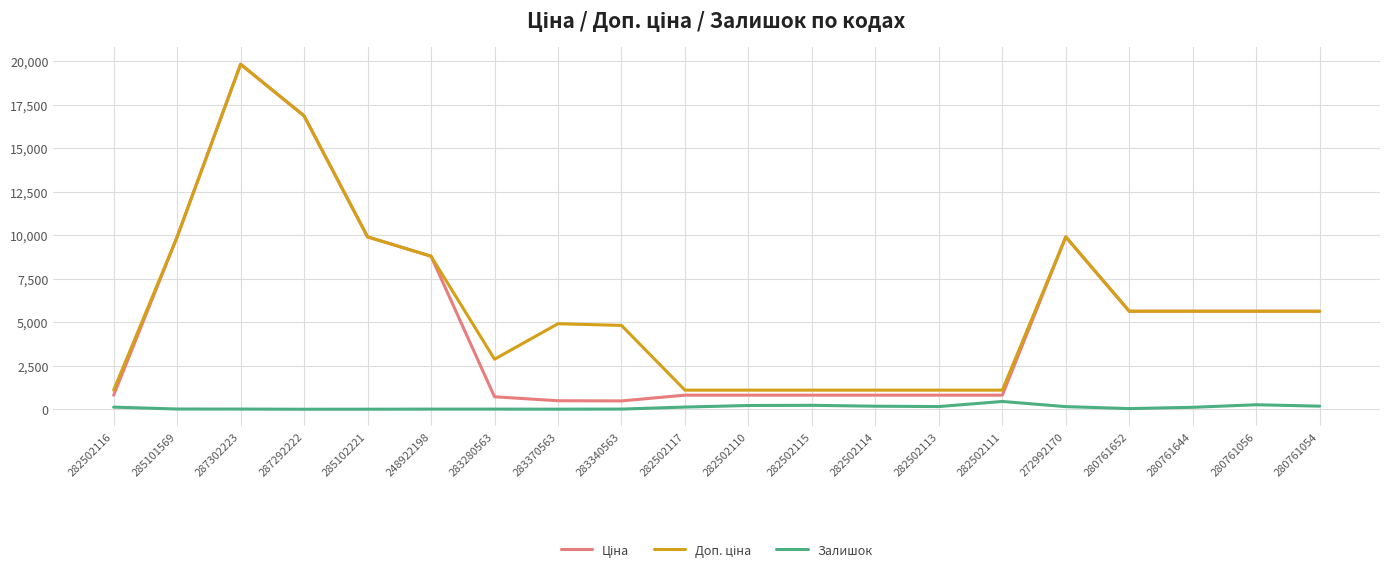

At which category is the sum across all series the highest?

287302223